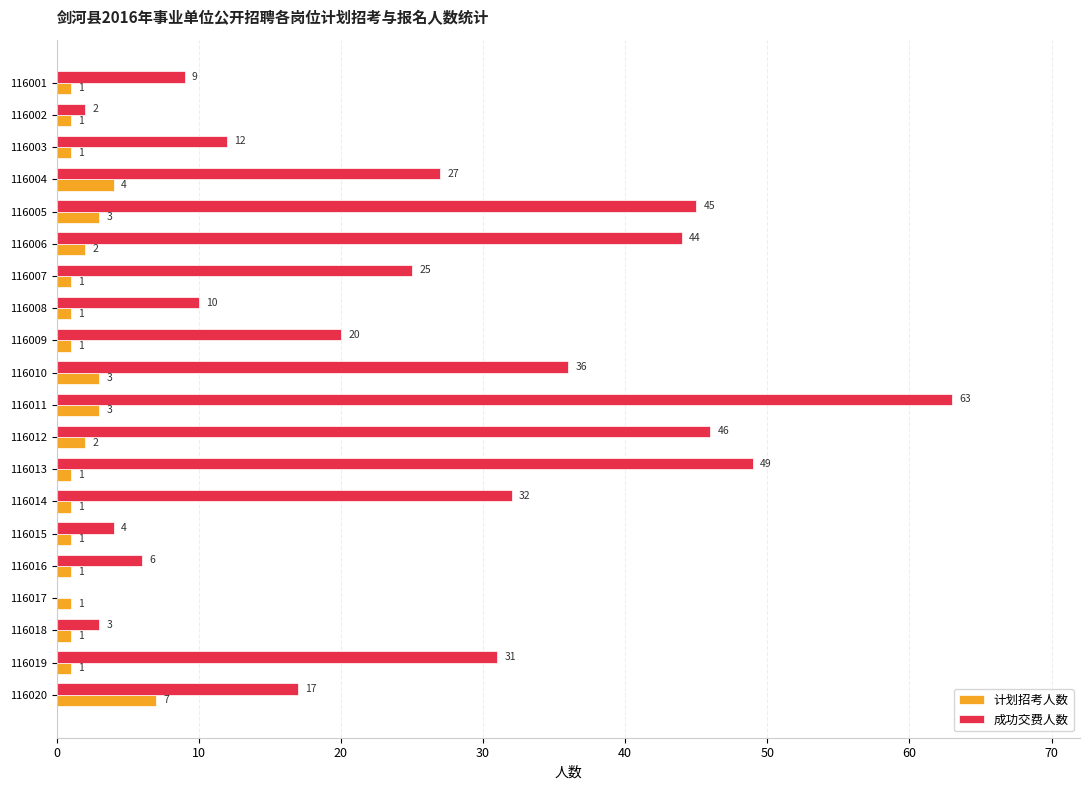

What are all the series names shown in the legend?

计划招考人数, 成功交费人数